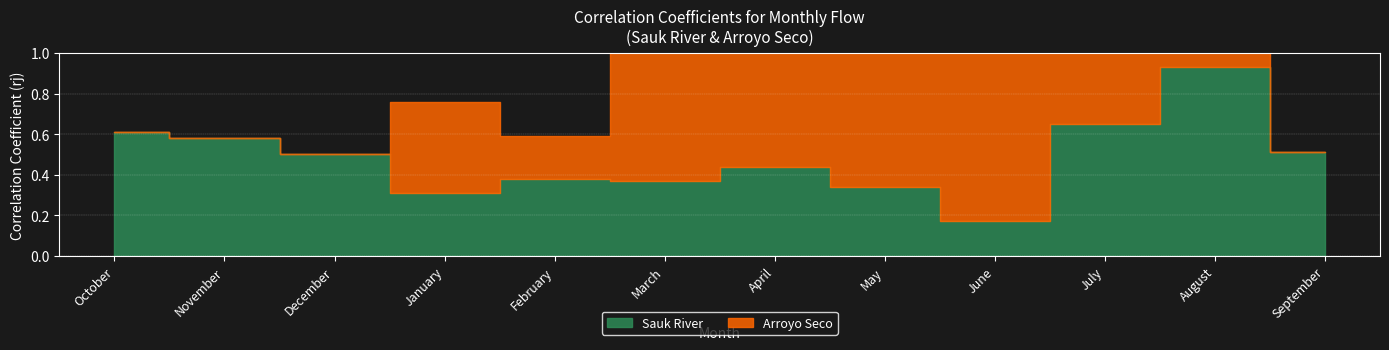

After their last crossing, which series has the higher values: Arroyo Seco or Sauk River?

Sauk River